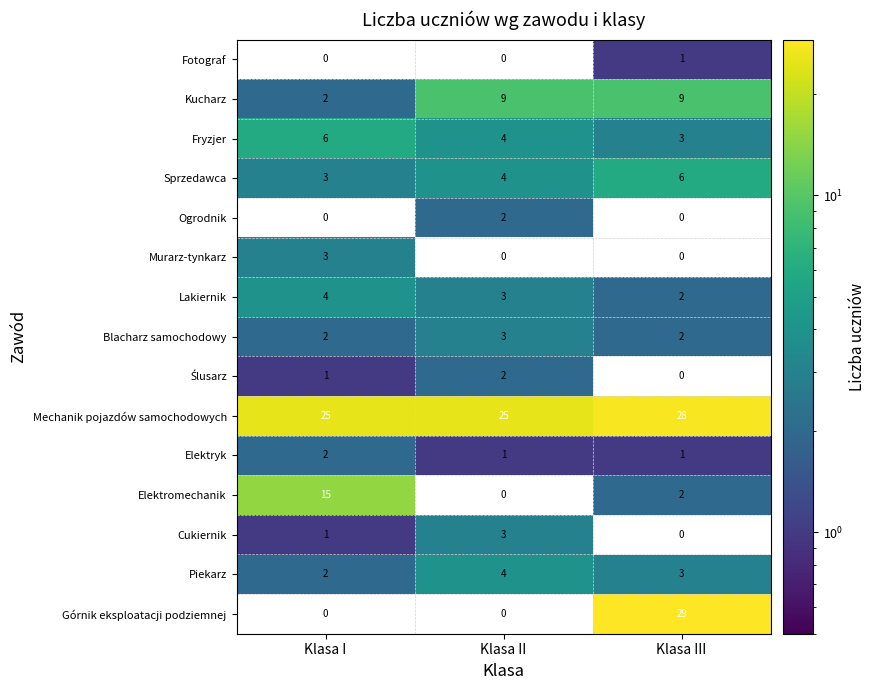

Rank the categories by Sprzedawca value from highest to lowest.

Klasa III, Klasa II, Klasa I